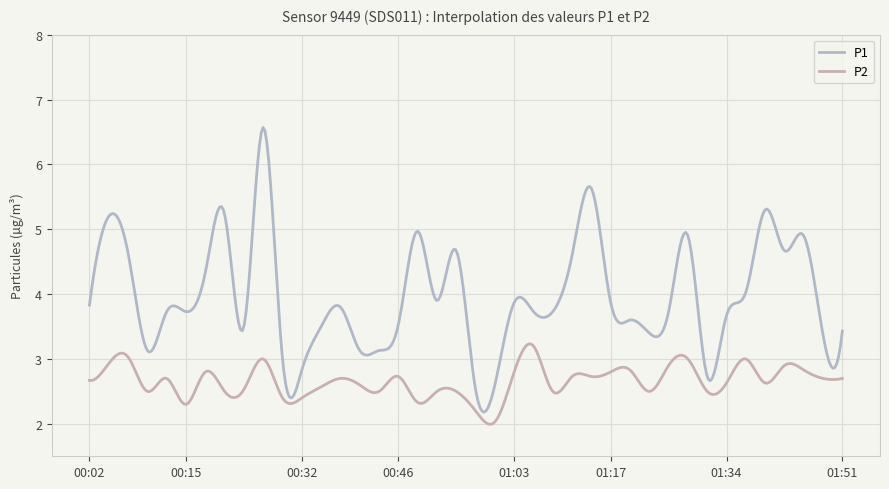

Does the chart have visible grid lines?

Yes